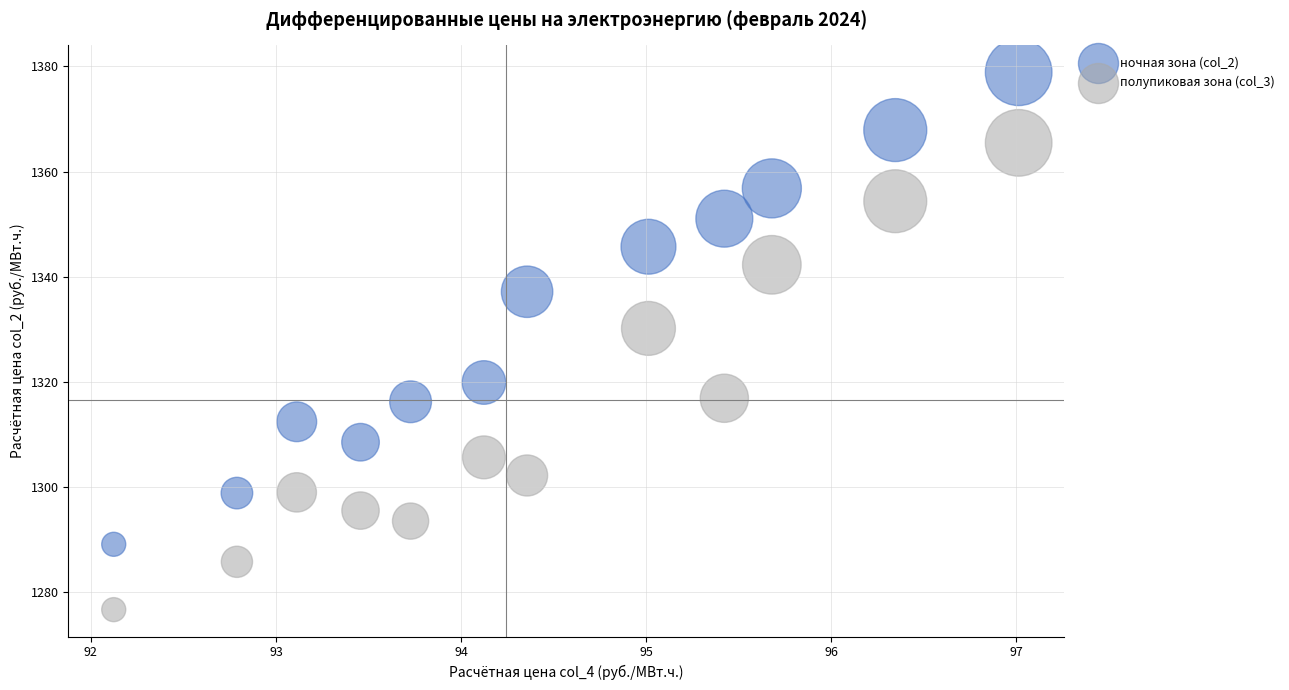

Across all data points, what is the range of X values (max minus min)?

4.9